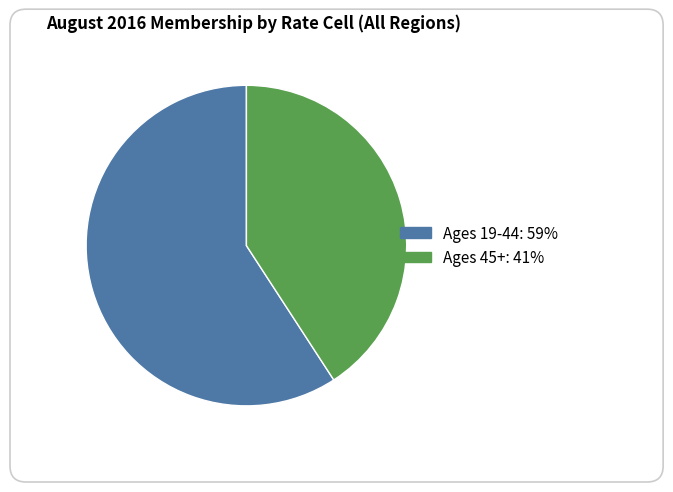

Between Ages 45+ and Ages 19-44, which is larger?

Ages 19-44